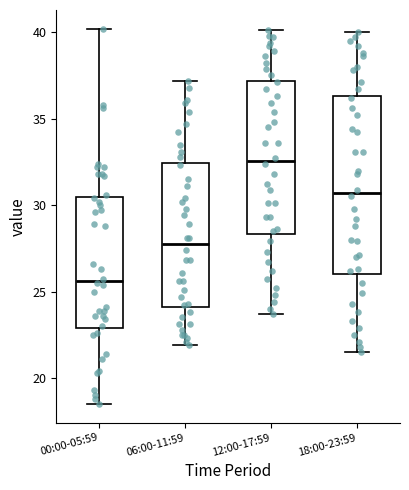

Where is the lower edge of the box for 18:00-23:59 on the y-axis? The values are not printed on the chart, so give them approximately, as read against the axis.

26.0